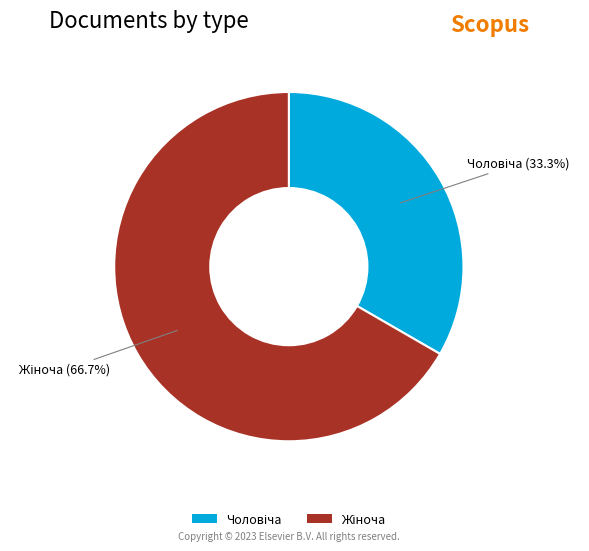

Is there any slice that represents more than half of the pie?

Yes